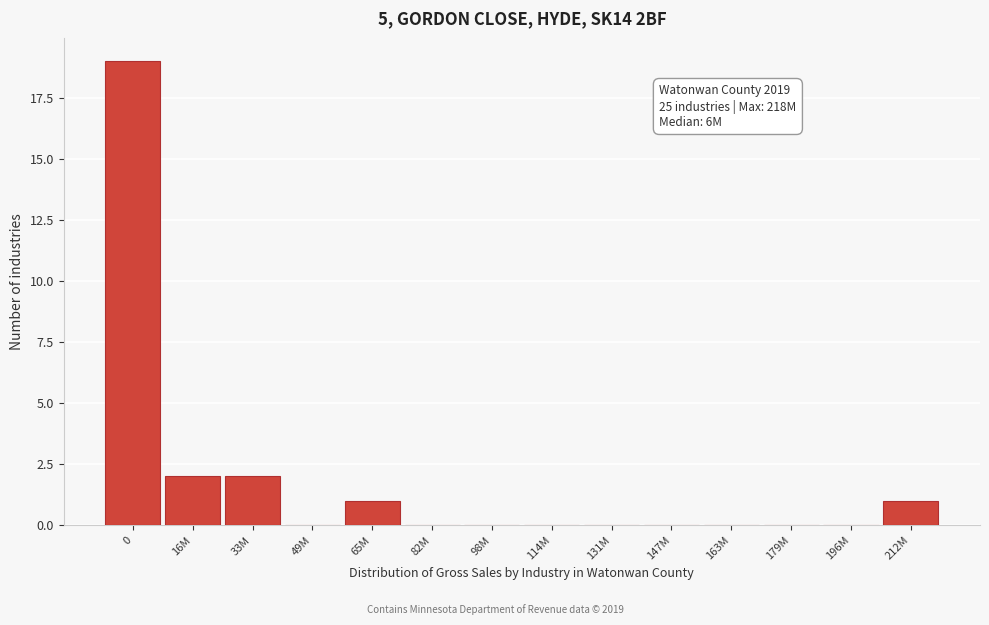

Reading left to right, what are all the values shown in this chart?

0=19	16M=2	33M=2	49M=0	65M=1	82M=0	98M=0	114M=0	131M=0	147M=0	163M=0	179M=0	196M=0	212M=1